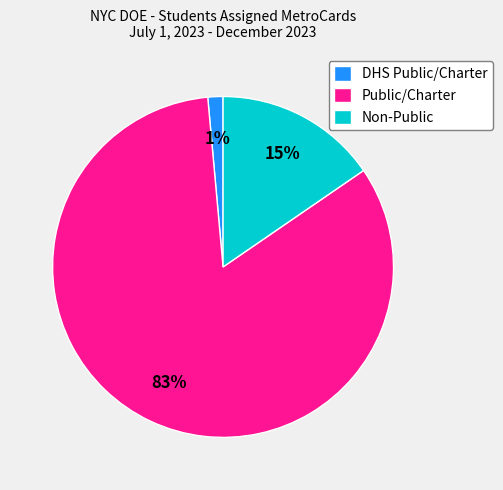

Between DHS Public/Charter and Non-Public, which is larger?

Non-Public